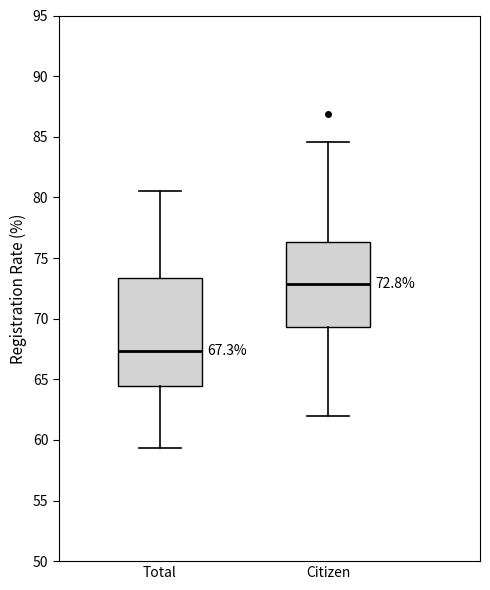

Which box has the highest median line?

Citizen